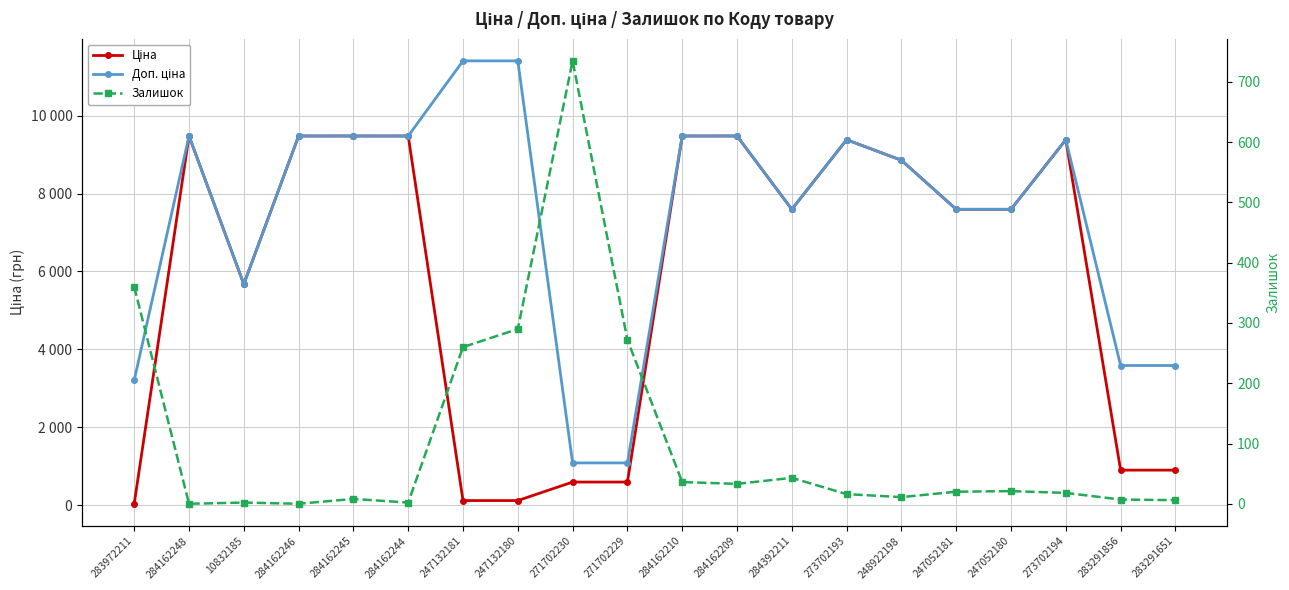

What is the sum of the Доп. ціна values at 247052180 and 283972211?

10801.5